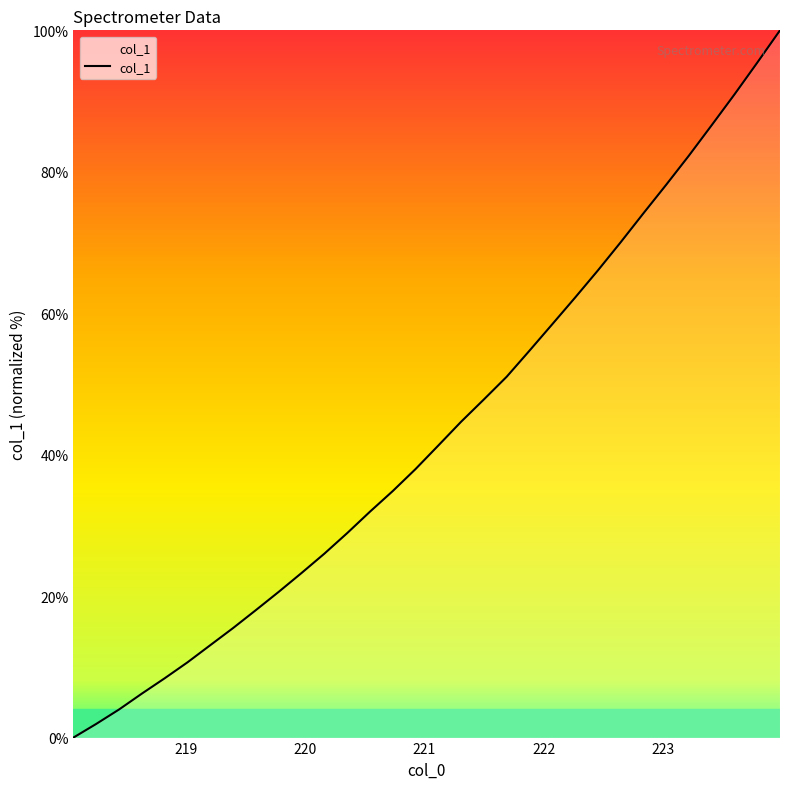

What is the difference between the maximum and minimum values?

100.0